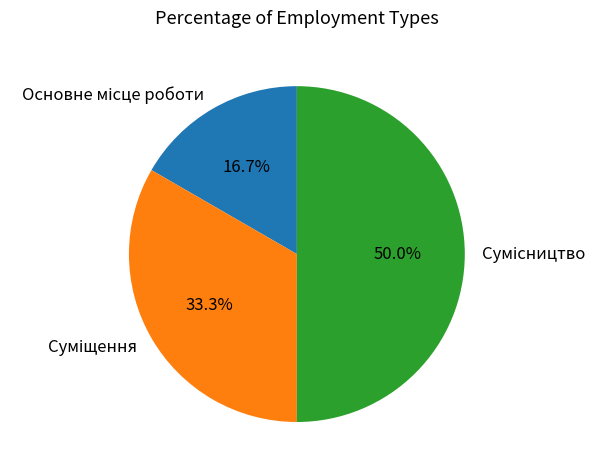

True or false: Основне місце роботи accounts for 17% of the total.

True